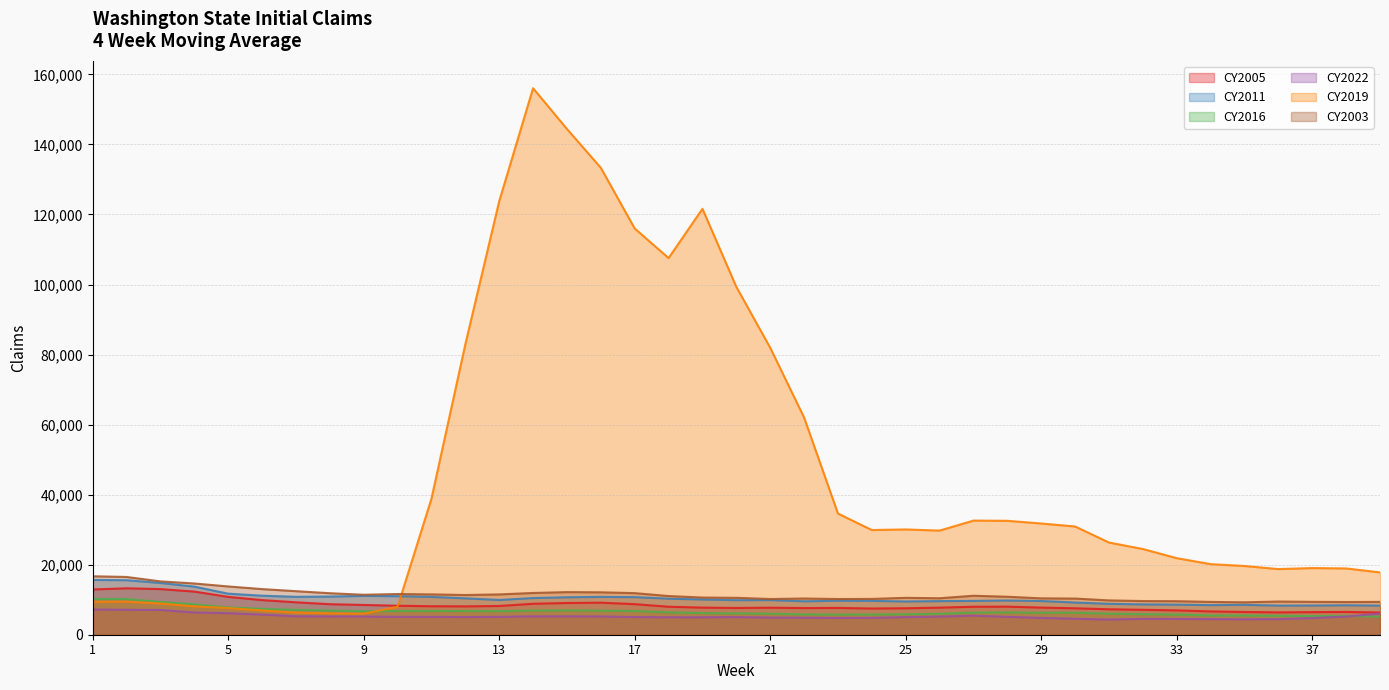

What is the highest value of the CY2019 series?

156060.2